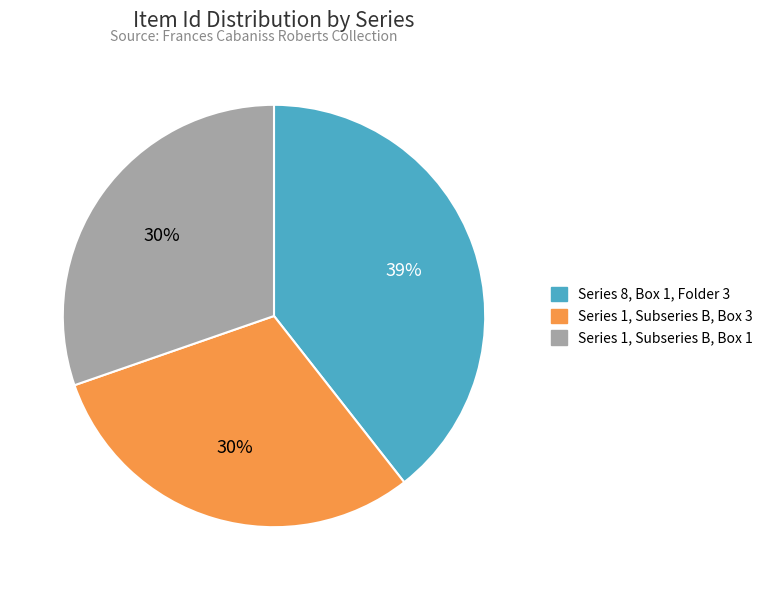

To the nearest percent, what is the average slice percentage?

33%